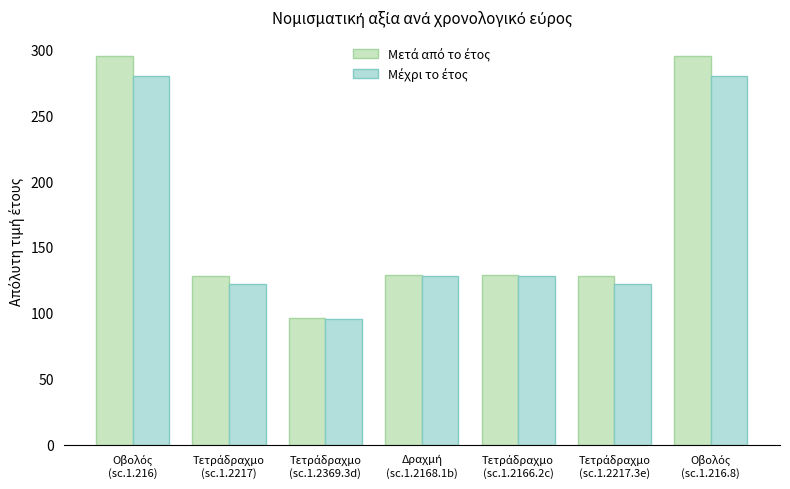

Reading right to left, what are all the values shown in this chart?

Μετά από το έτος: Οβολός
(sc.1.216.8)=295	Τετράδραχμο
(sc.1.2217.3e)=128	Τετράδραχμο
(sc.1.2166.2c)=129	Δραχμή
(sc.1.2168.1b)=129	Τετράδραχμο
(sc.1.2369.3d)=96	Τετράδραχμο
(sc.1.2217)=128	Οβολός
(sc.1.216)=295
Μέχρι το έτος: Οβολός
(sc.1.216.8)=280	Τετράδραχμο
(sc.1.2217.3e)=122	Τετράδραχμο
(sc.1.2166.2c)=128	Δραχμή
(sc.1.2168.1b)=128	Τετράδραχμο
(sc.1.2369.3d)=95	Τετράδραχμο
(sc.1.2217)=122	Οβολός
(sc.1.216)=280